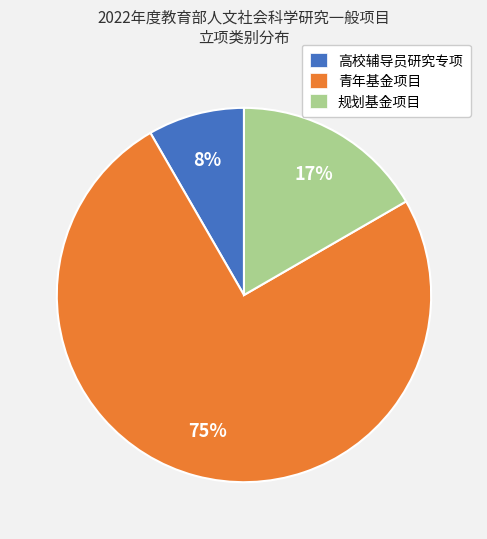

To the nearest percent, what is the difference between the largest and smallest slice percentages?

67%